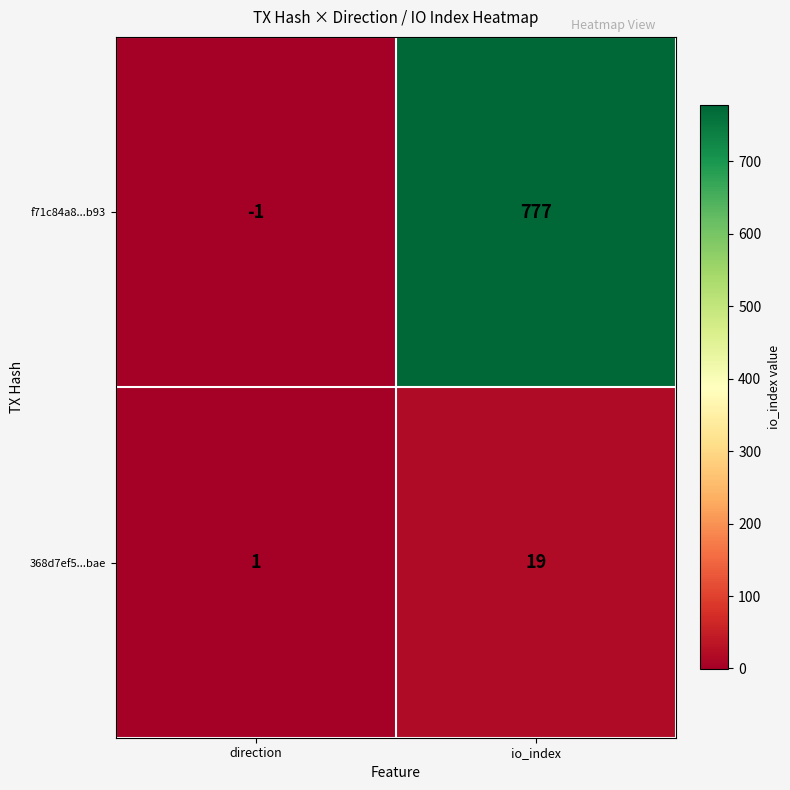

At how many categories does at least one series exceed 50?

1